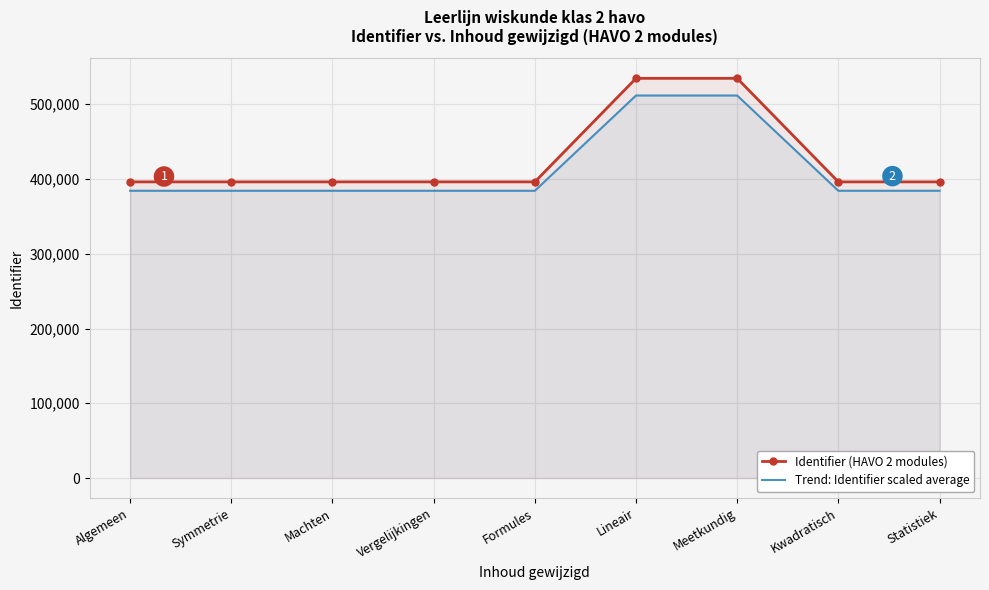

List the series in order of their overall mean, highest first.

Identifier (HAVO 2 modules), Trend: Identifier scaled average